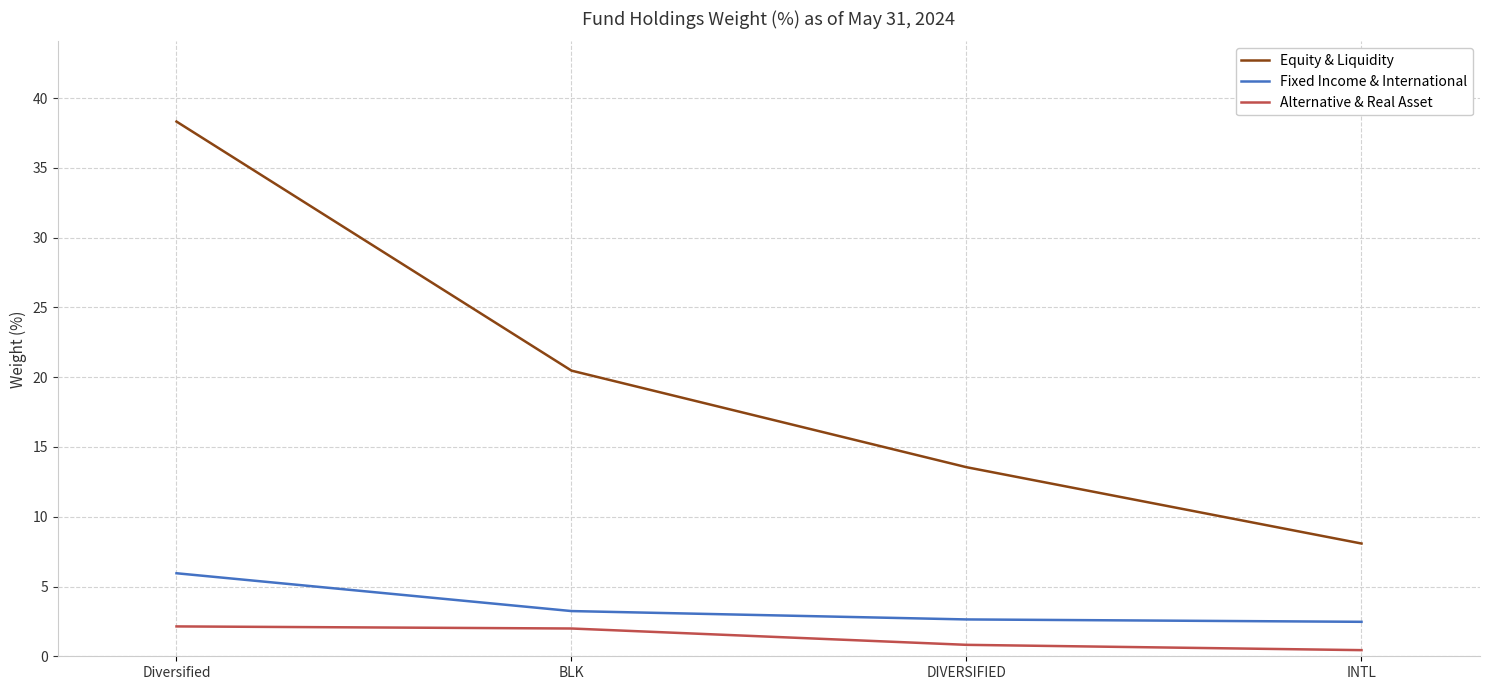

What position from the left is Diversified?

1